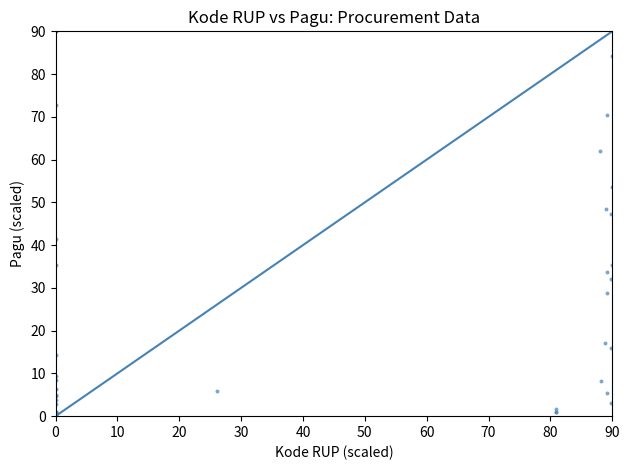

What Y value in the scatter plot is closest to 45?

47.3